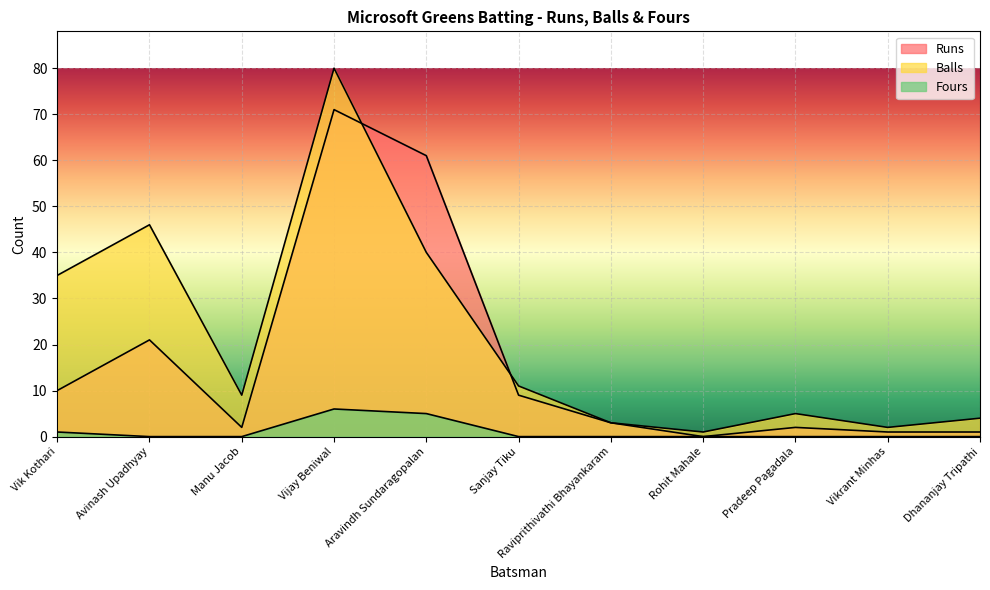

Rank the series by their average value, from highest to lowest.

Balls, Runs, Fours